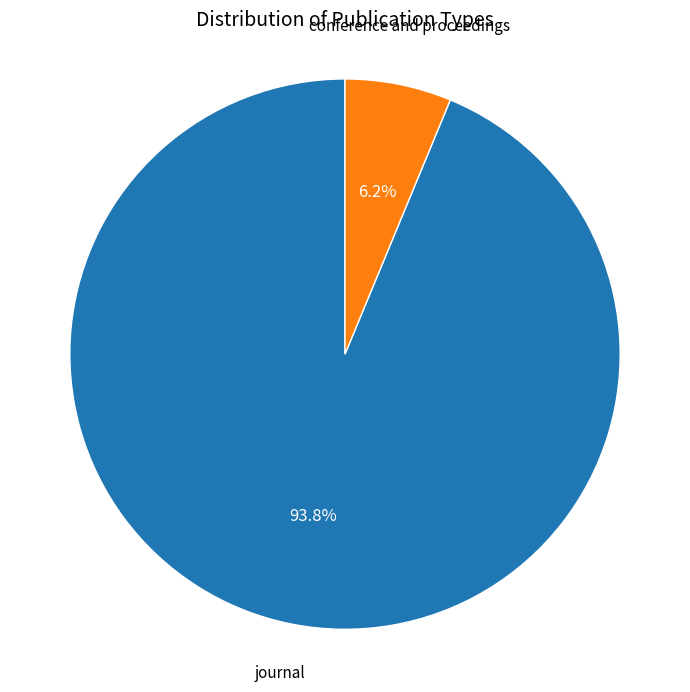

What is the majority slice?

journal